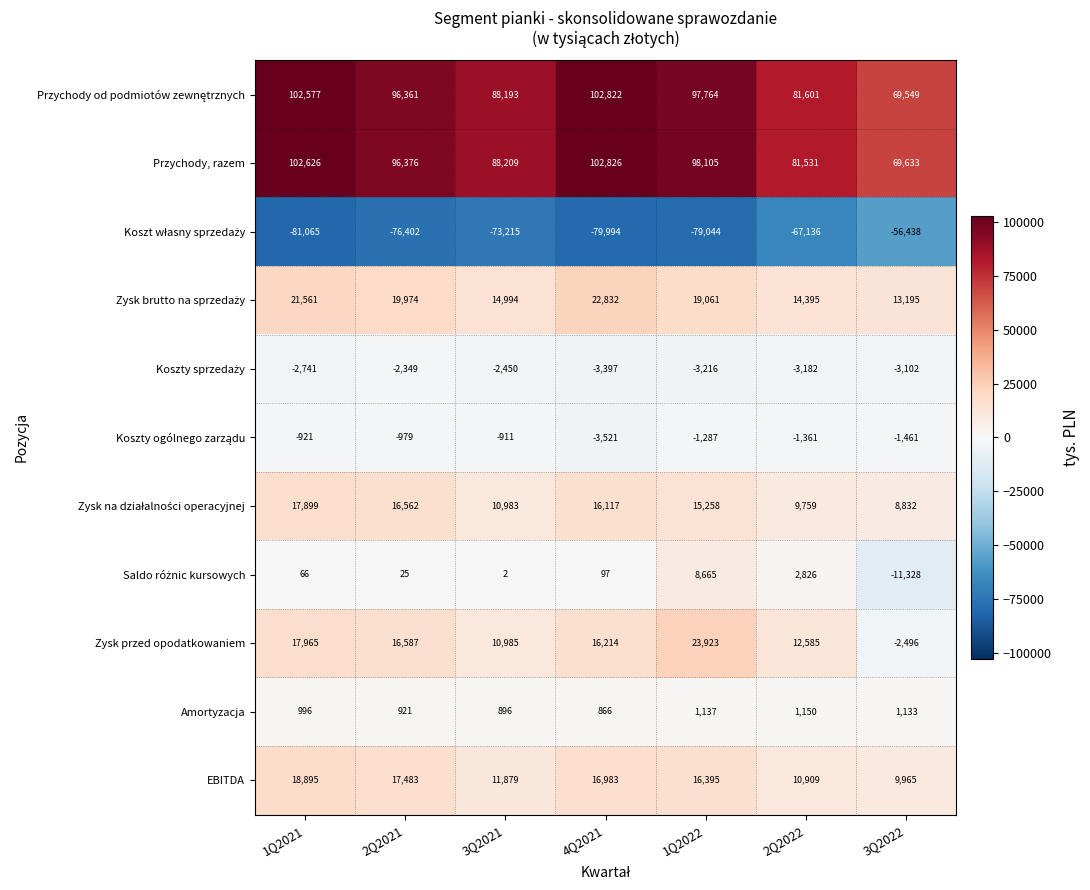

What is the total value across all series at 2Q2021?

184559